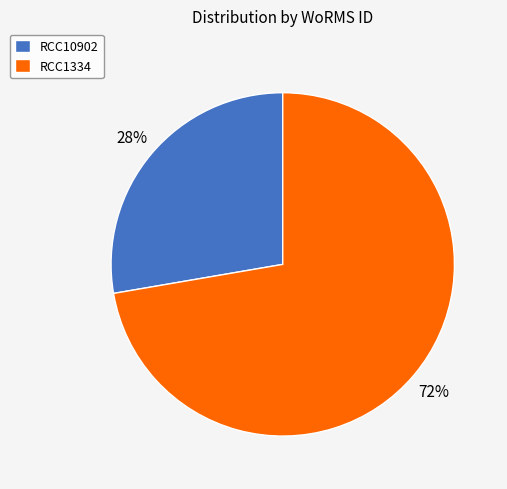

What percentage is the RCC1334 slice, to the nearest percent?

72%